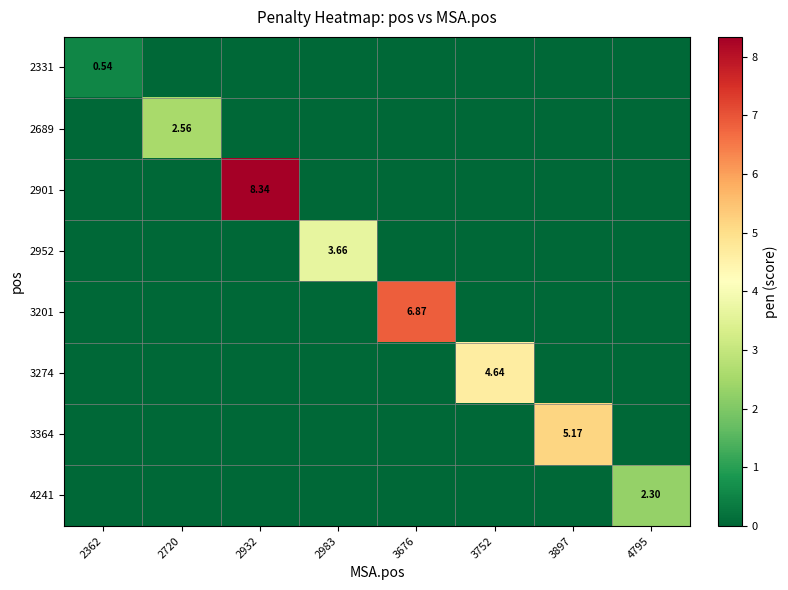

At which label is 2331 closest to 0?

2720